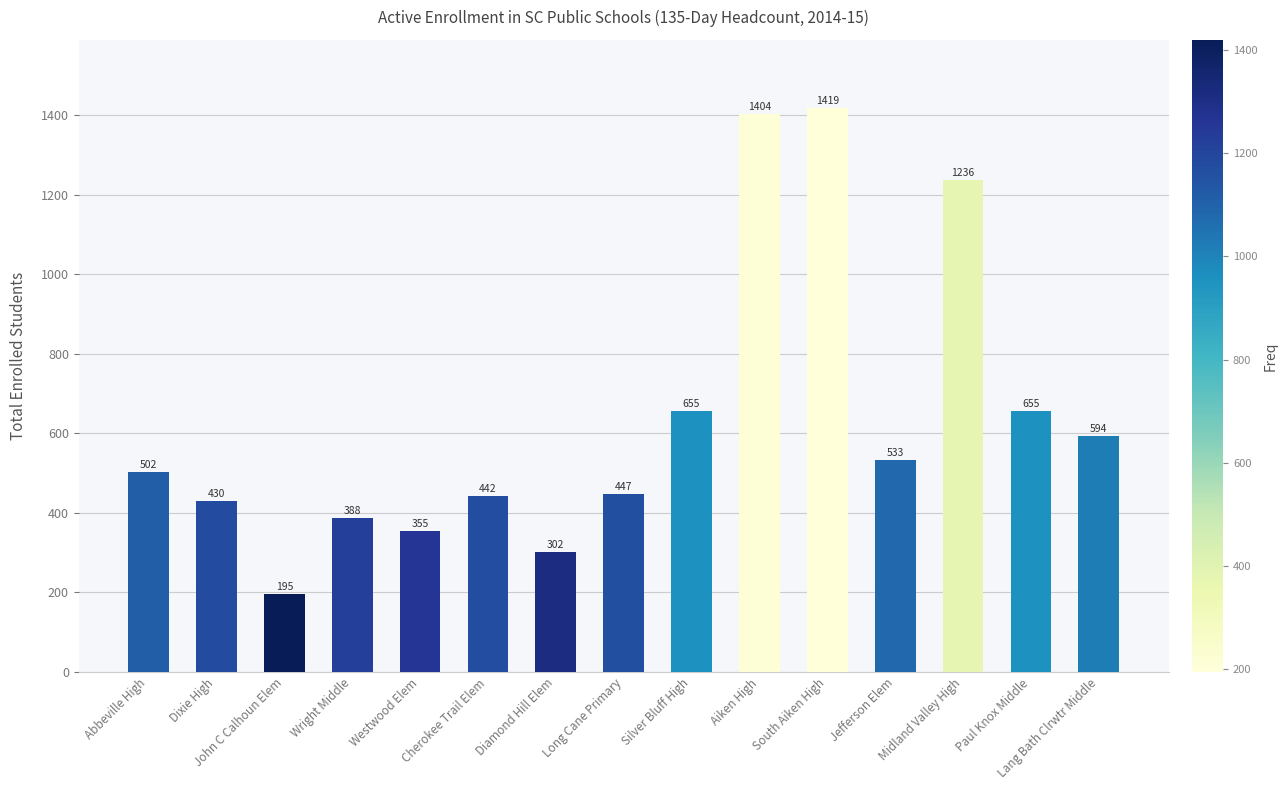

What is the difference between the second highest and minimum values?

1209